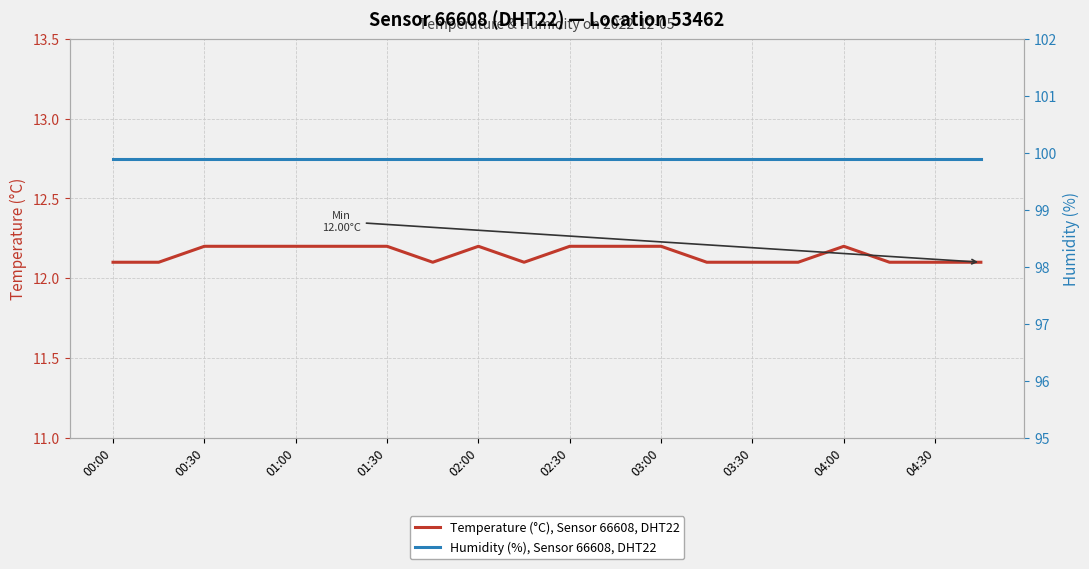

Which series has the largest range (max minus min)?

Temperature (°C), Sensor 66608, DHT22